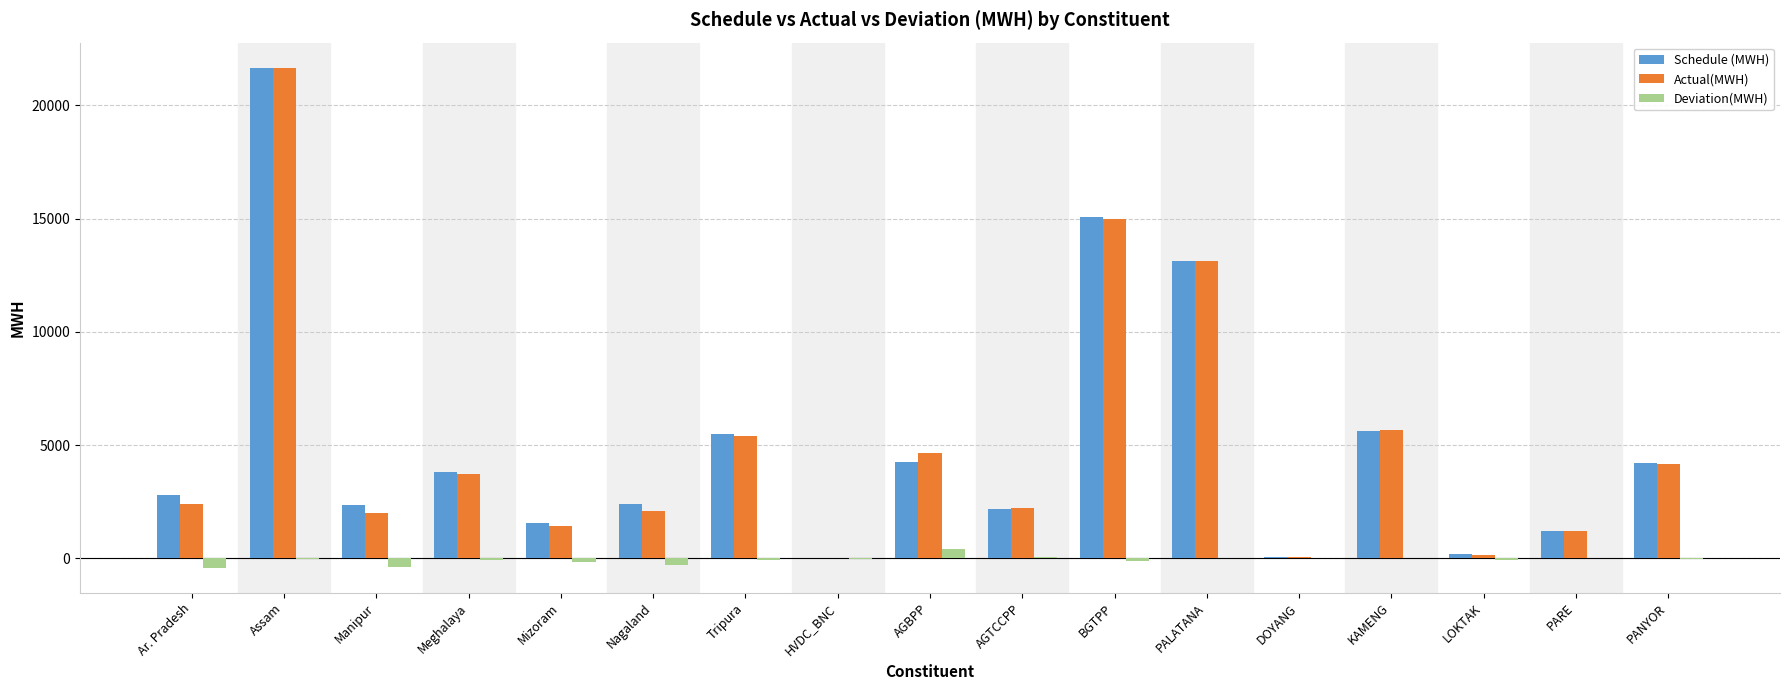

At which label is Actual(MWH) closest to 10831?

PALATANA